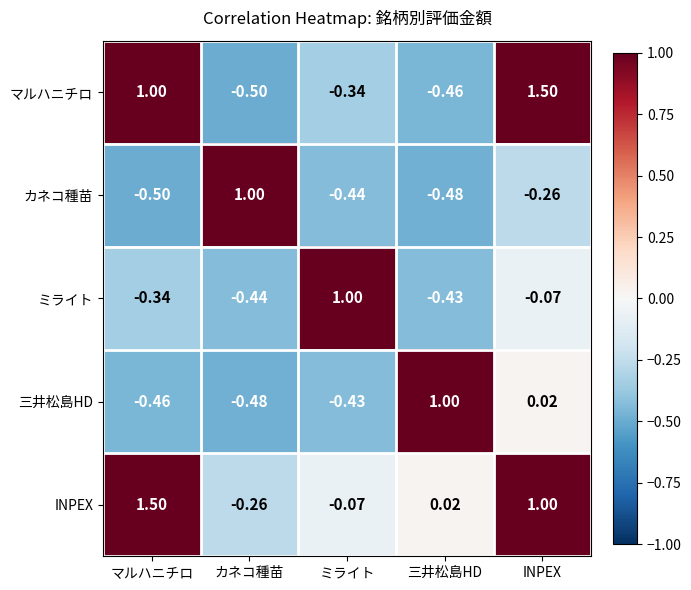

How many categories are shown in the chart?

5